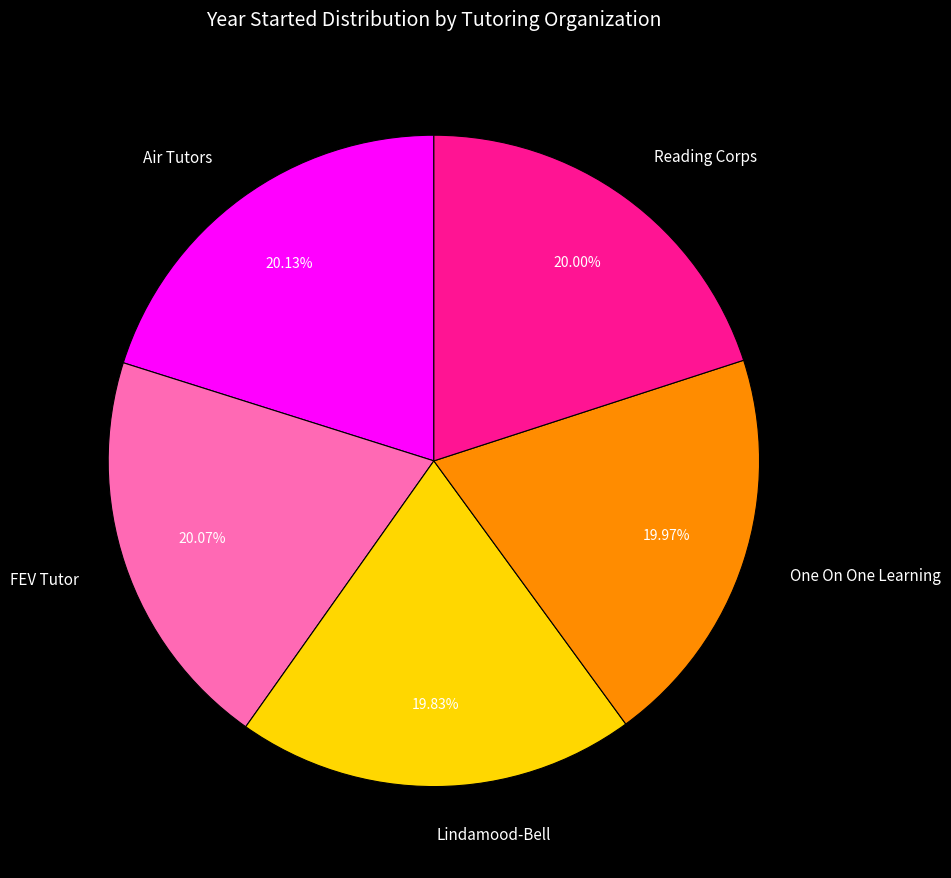

Is there any slice that represents more than half of the pie?

No